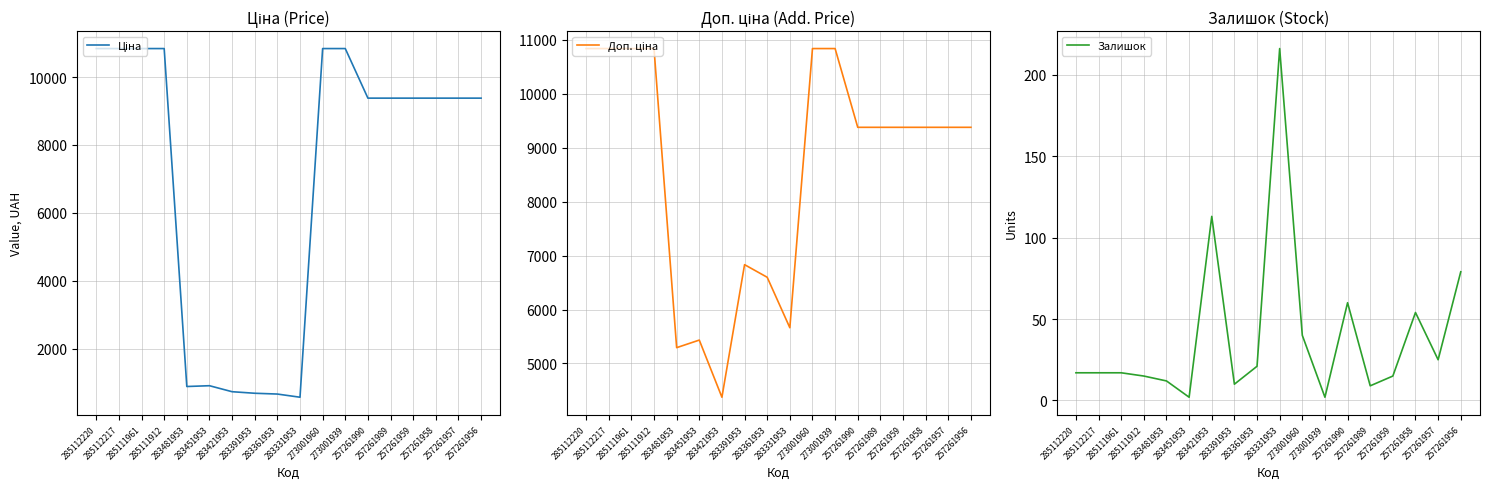

True or false: Залишок and Доп. ціна cross at least once.

False